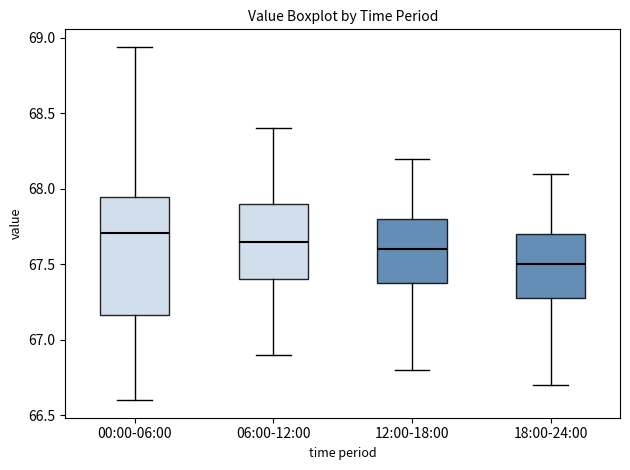

Where does the median line of the box for 18:00-24:00 sit on the y-axis? The values are not printed on the chart, so give them approximately, as read against the axis.

67.50